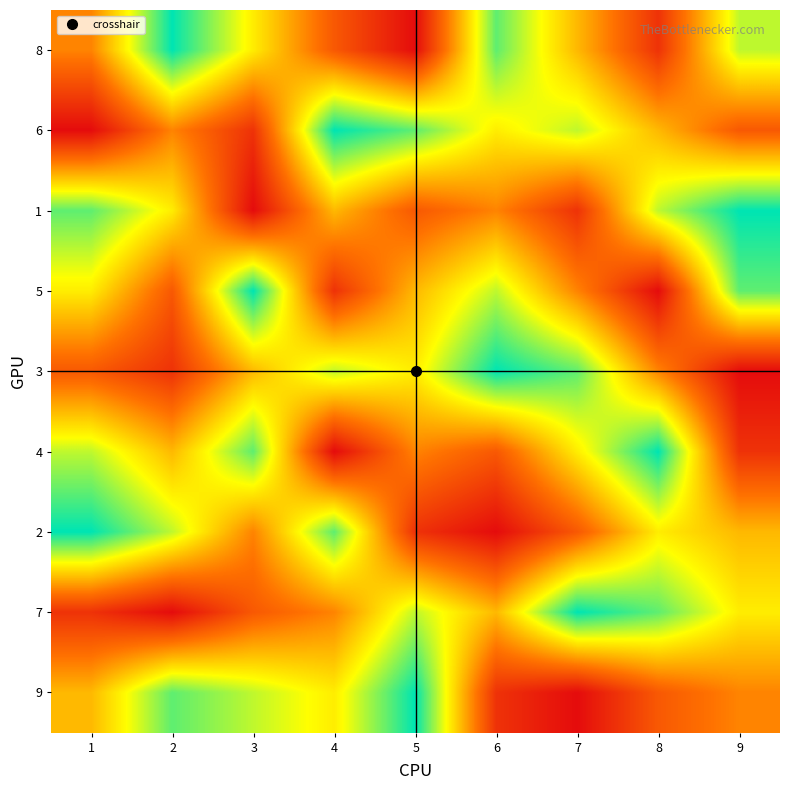

Reading left to right, transcribe all the data shown in this chart.

8: 1=4	2=9	3=6	4=3	5=1	6=8	7=5	8=2	9=7
6: 1=1	2=4	3=2	4=9	5=8	6=6	7=7	8=5	9=3
1: 1=8	2=6	3=1	4=5	5=3	6=4	7=2	8=7	9=9
5: 1=6	2=3	3=9	4=2	5=5	6=7	7=4	8=1	9=8
3: 1=3	2=2	3=5	4=7	5=6	6=9	7=8	8=4	9=1
4: 1=7	2=5	3=8	4=1	5=4	6=3	7=6	8=9	9=2
2: 1=9	2=7	3=4	4=8	5=2	6=1	7=3	8=6	9=5
7: 1=2	2=1	3=3	4=4	5=7	6=5	7=9	8=8	9=6
9: 1=5	2=8	3=7	4=6	5=9	6=2	7=1	8=3	9=4